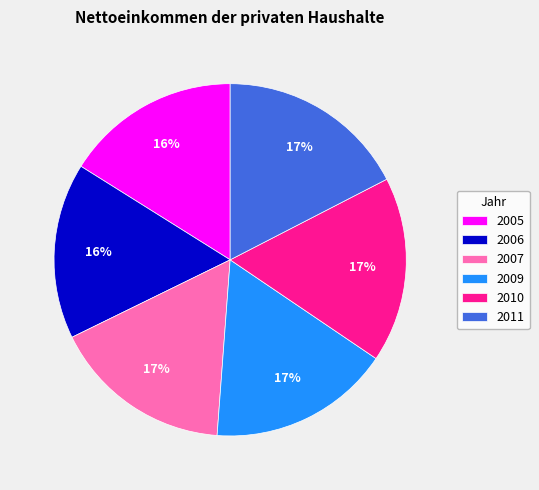

Approximately how many times larger is the value at 2007 compared to 2011?

1.0